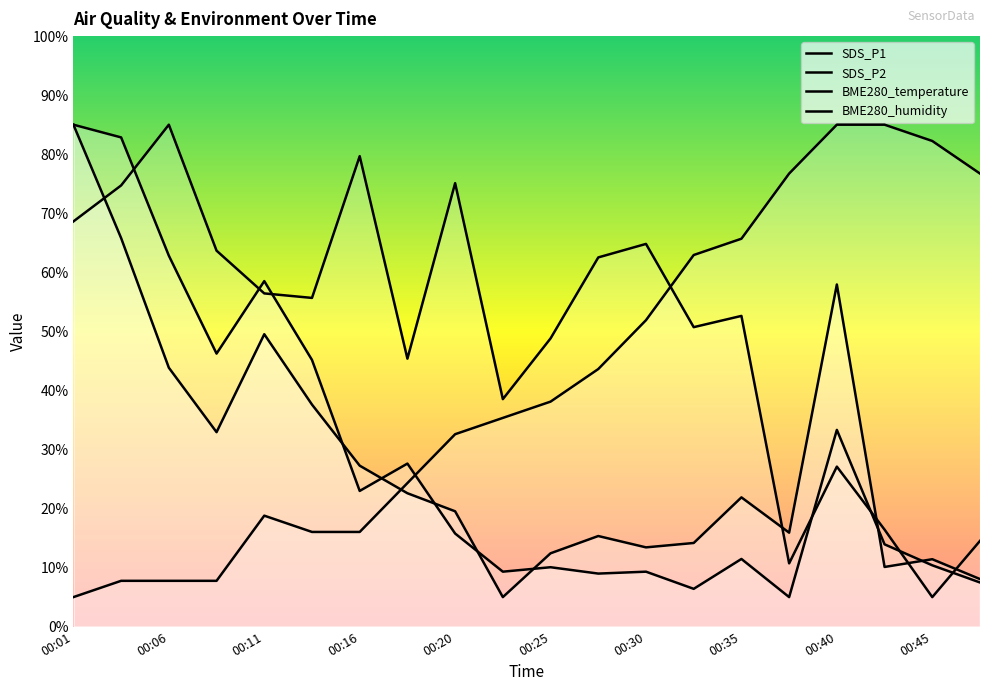

Is it true that SDS_P1 equals 3.2 at 00:45?

False